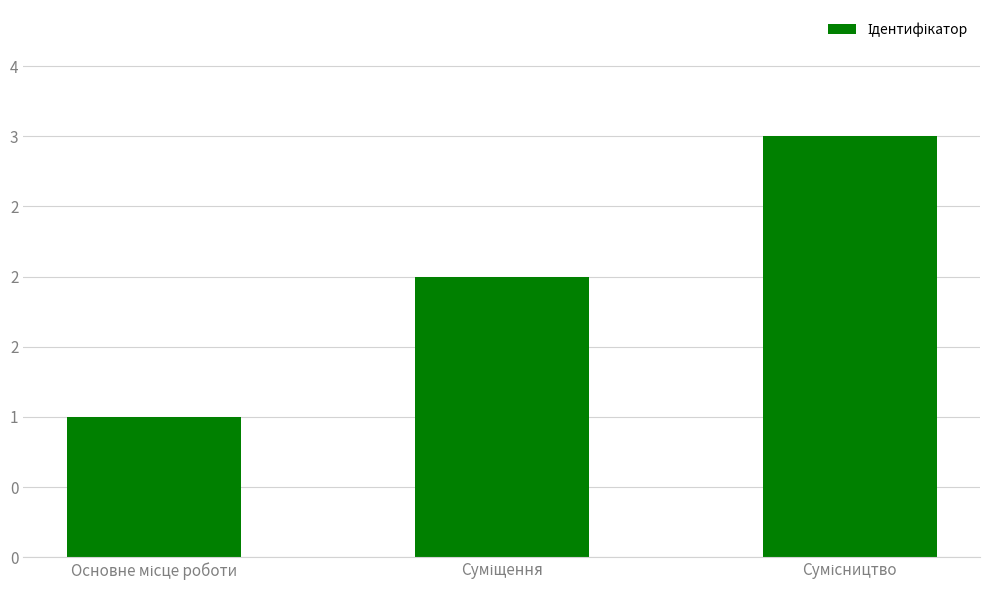

Does the chart contain any negative values?

No